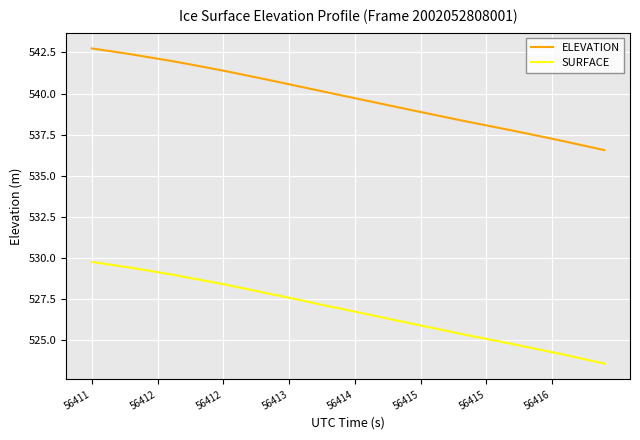

Which series has the largest total across all categories?

ELEVATION